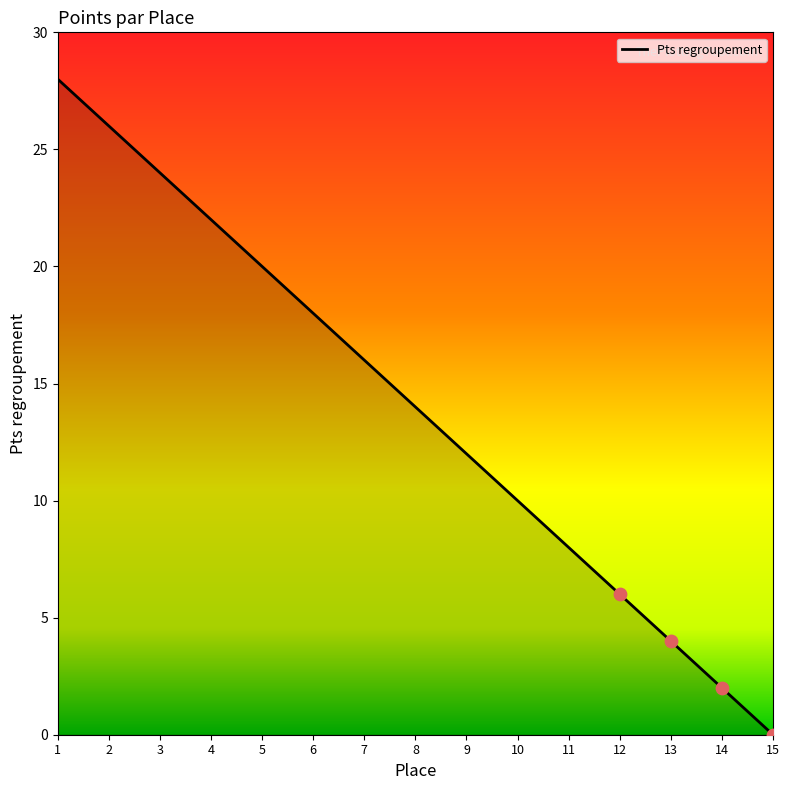

What is the ratio of the value at 1 to the value at 9?

2.3